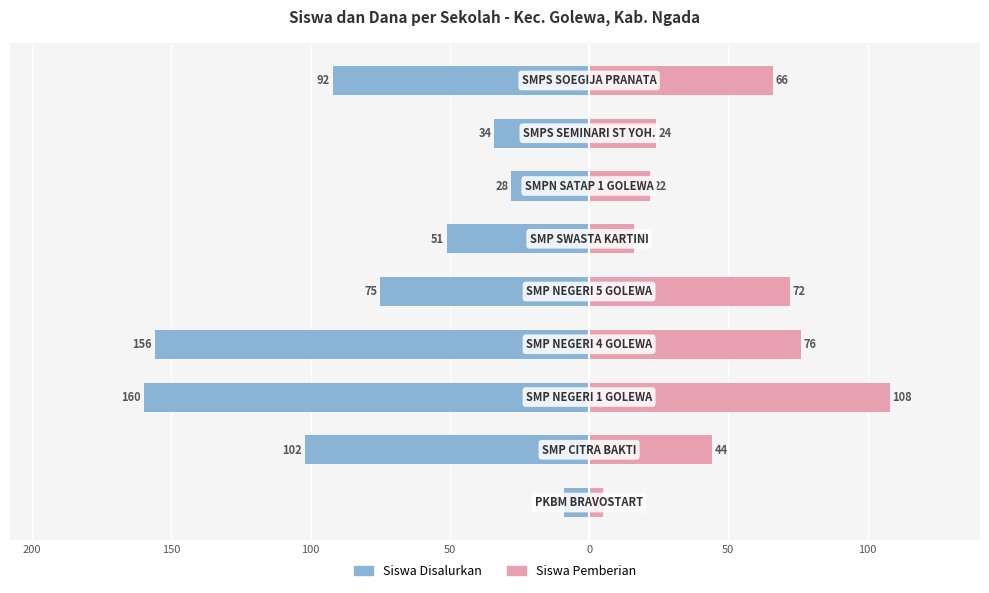

The value of Siswa Pemberian at 100 is 32. True or false?

False